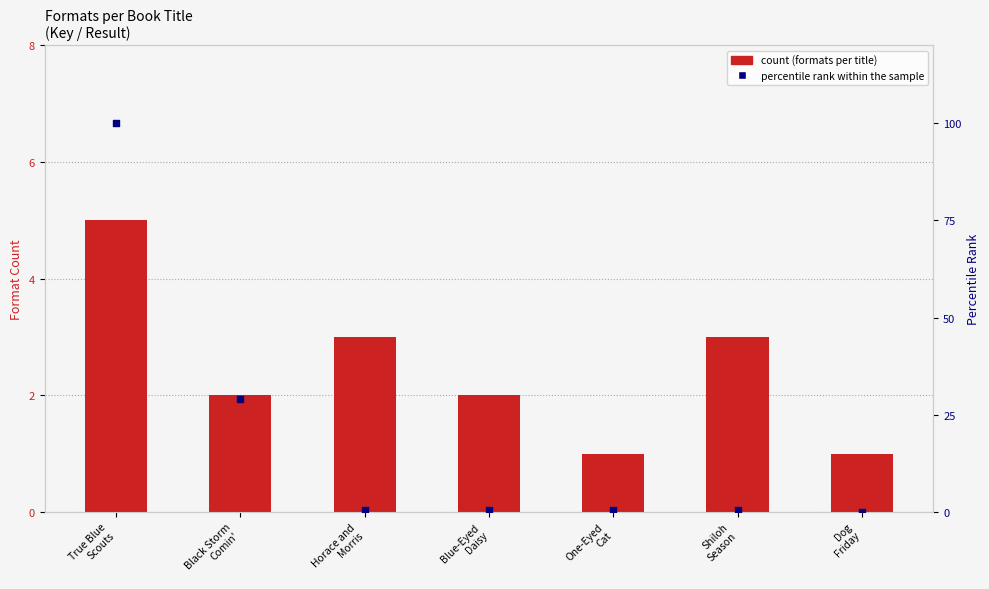

Which series has the largest Y range (max minus min)?

percentile rank within the sample